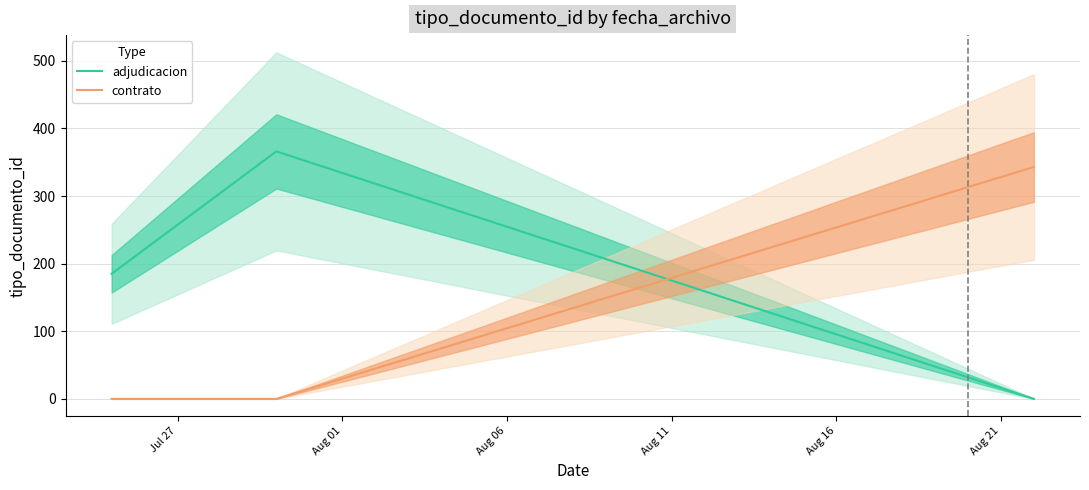

How many data points in contrato are above 0?

1